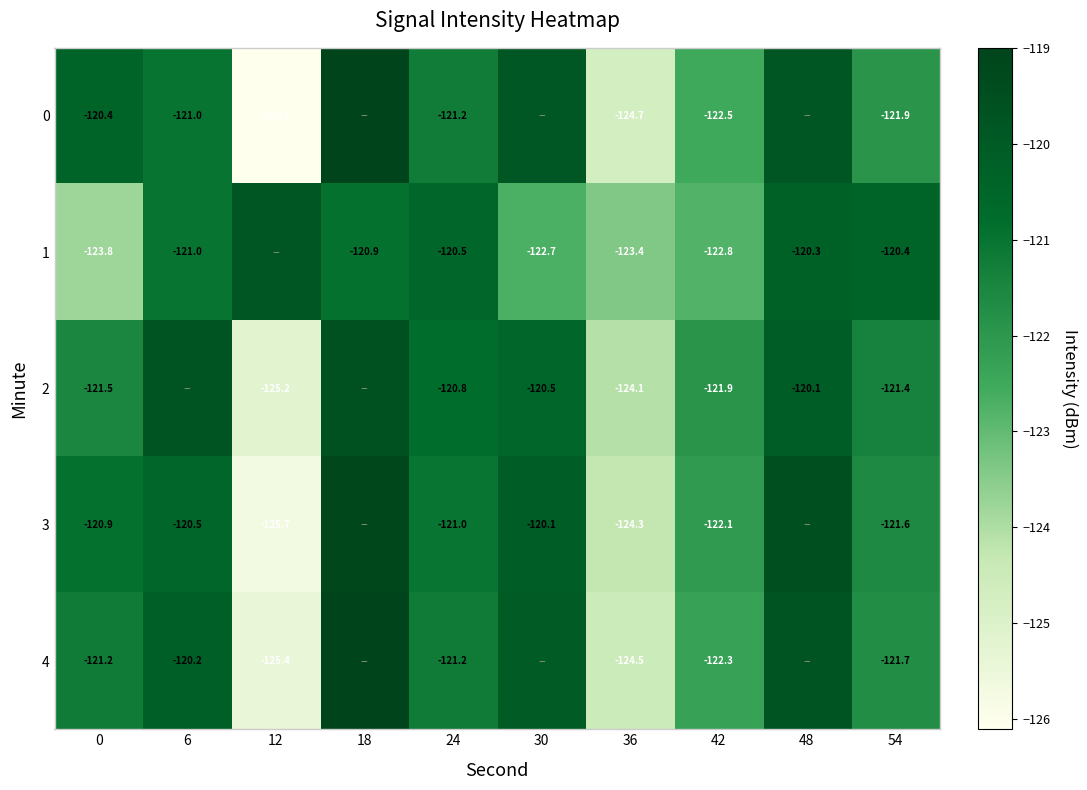

Is the value of 1 at 42 greater than the value of 0 at 54?

No